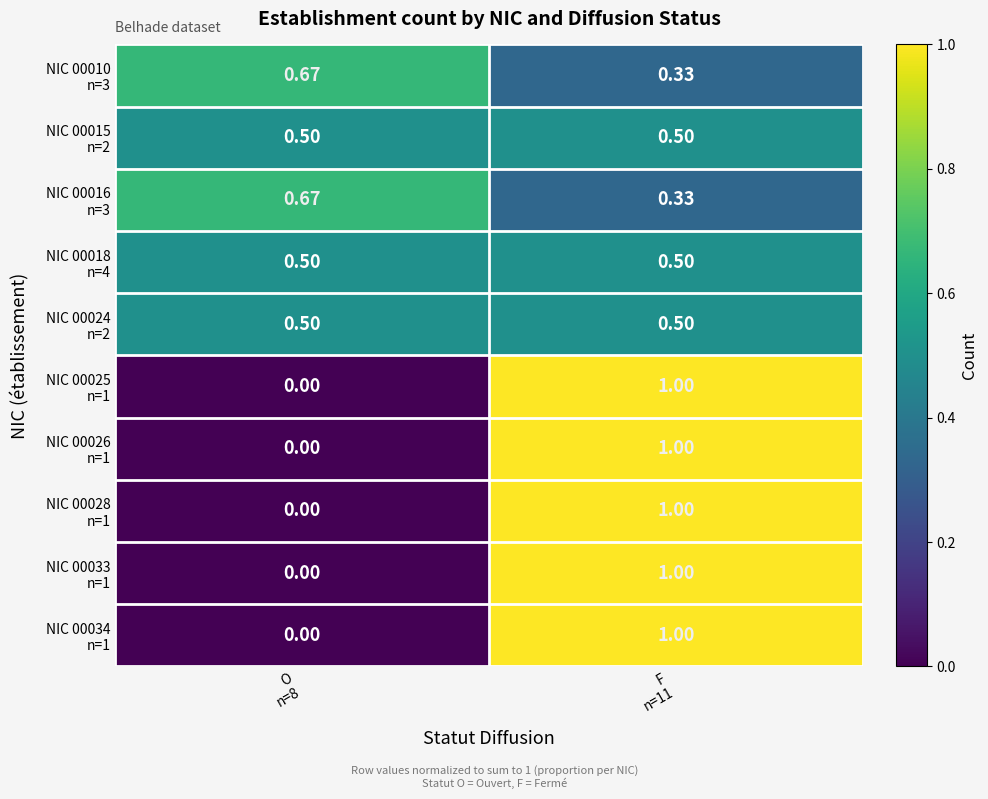

Count the number of categories in the chart.

2